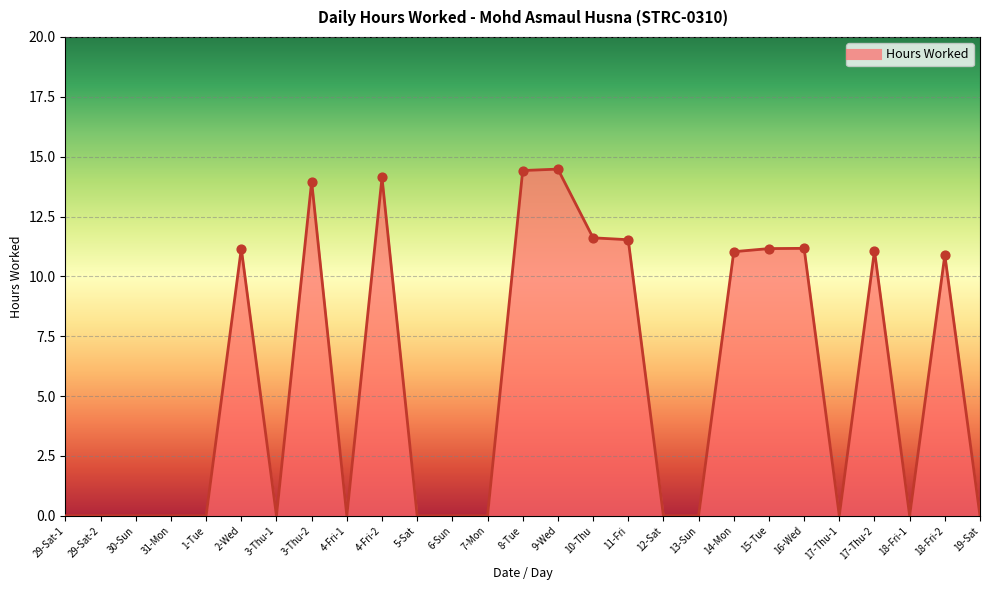

Which has a higher value, 19-Sat or 10-Thu?

10-Thu